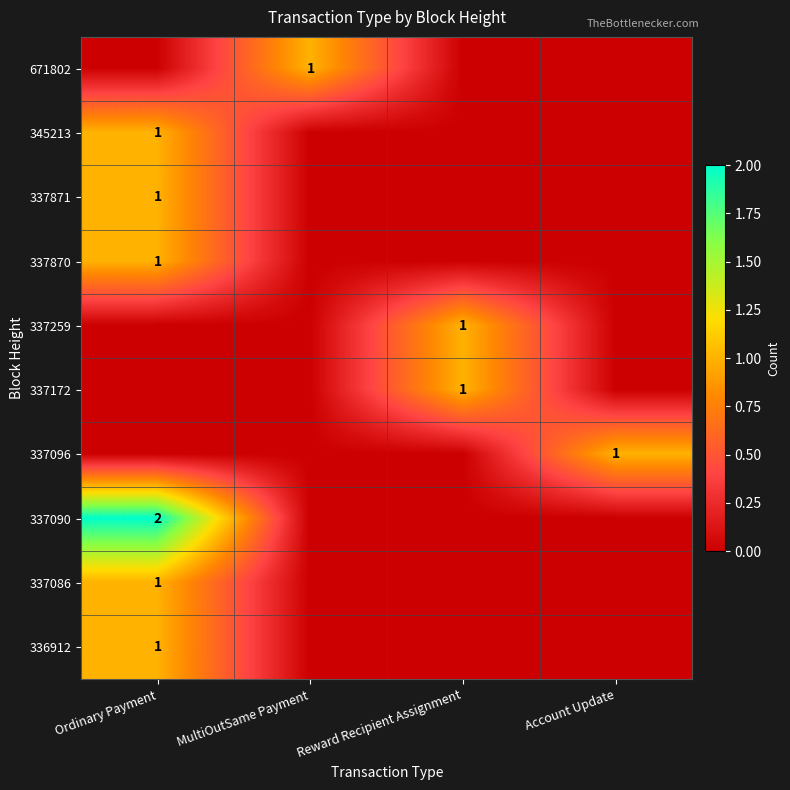

True or false: 337871 has a value of 1 at Ordinary Payment.

True